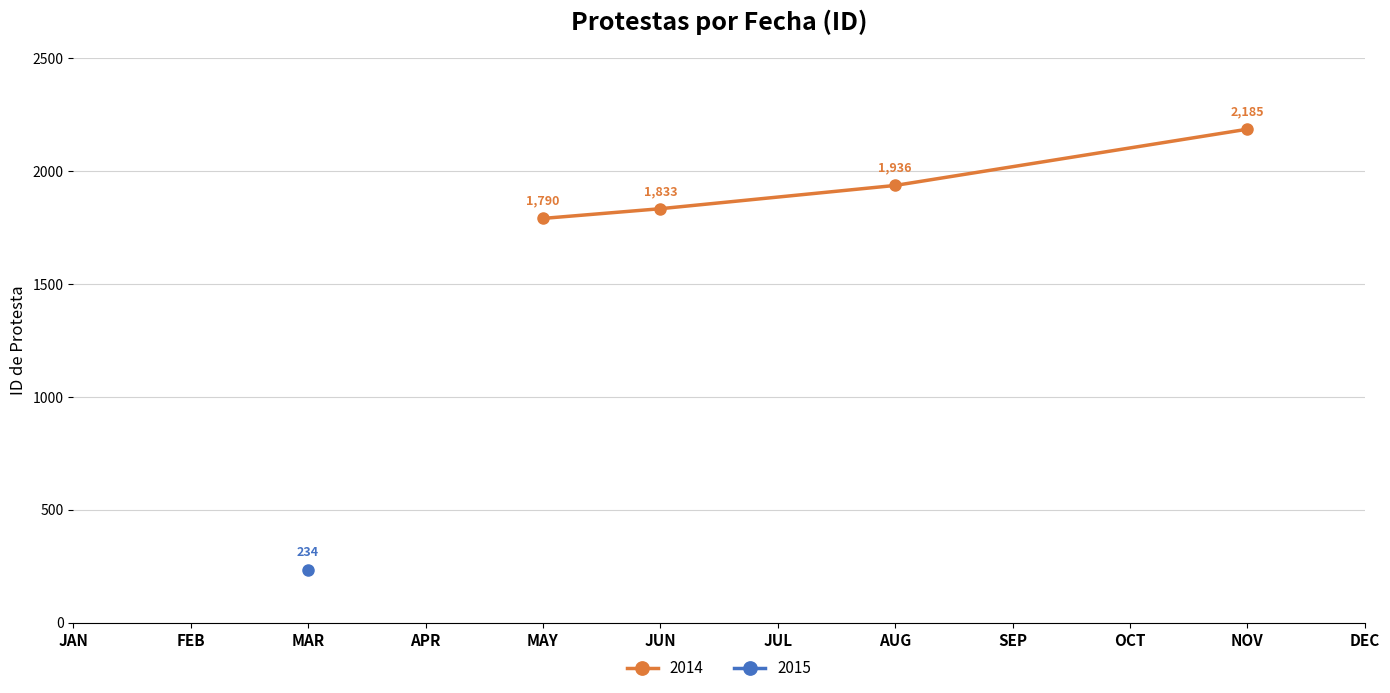

What is the approximate value of 2014 at NOV?

2185